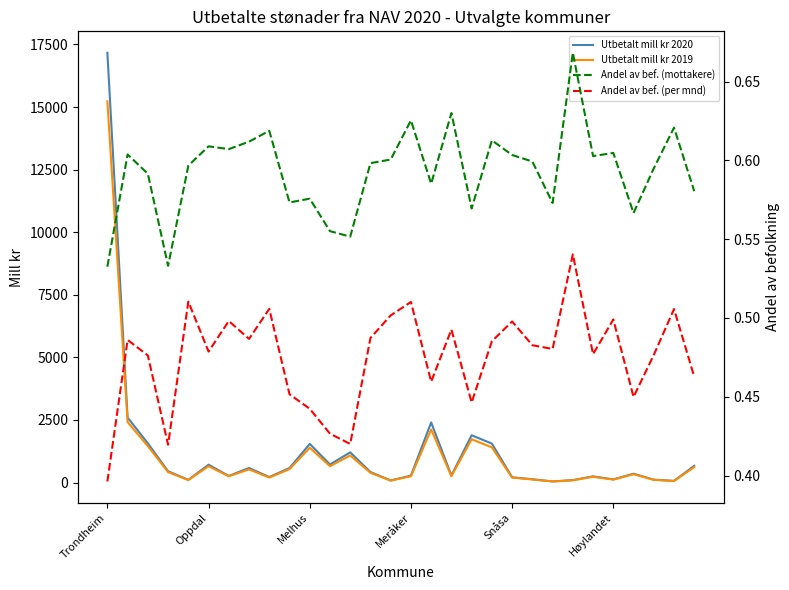

The value of Utbetalt mill kr 2020 at 16 is 3772.0. True or false?

False